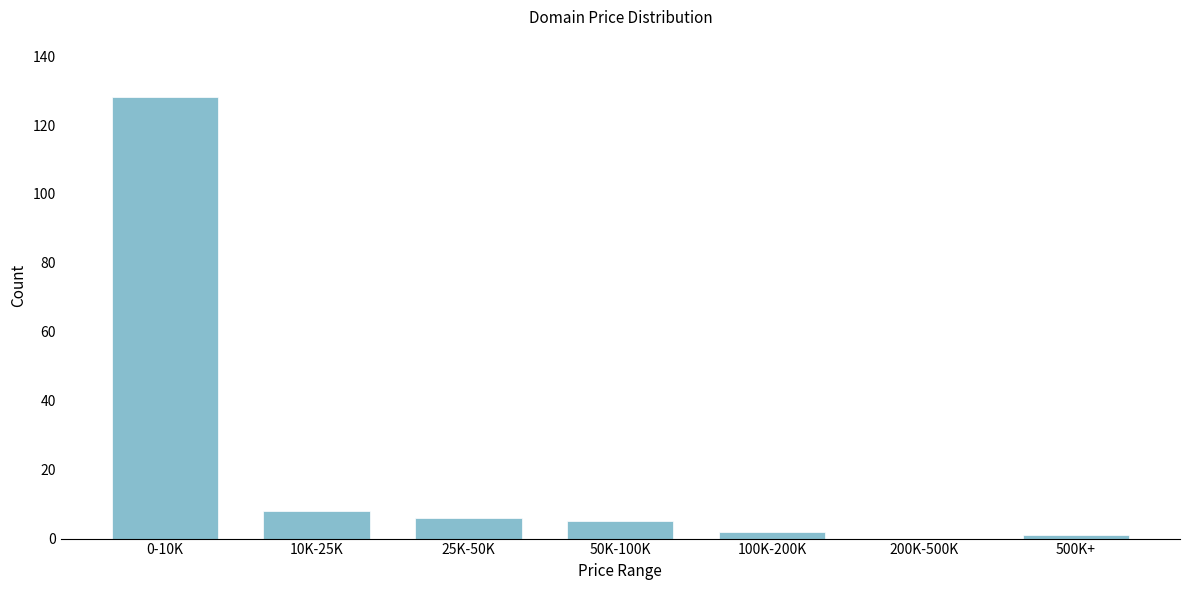

Reading right to left, extract all data points from this chart.

500K+=1	200K-500K=0	100K-200K=2	50K-100K=5	25K-50K=6	10K-25K=8	0-10K=128